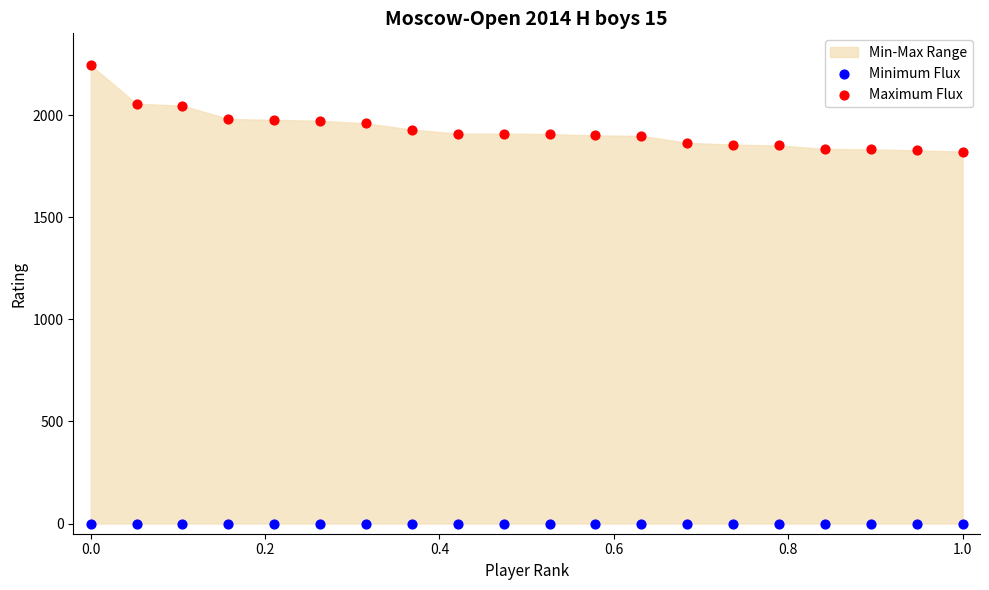

Which series contains the lowest Y value?

Minimum Flux